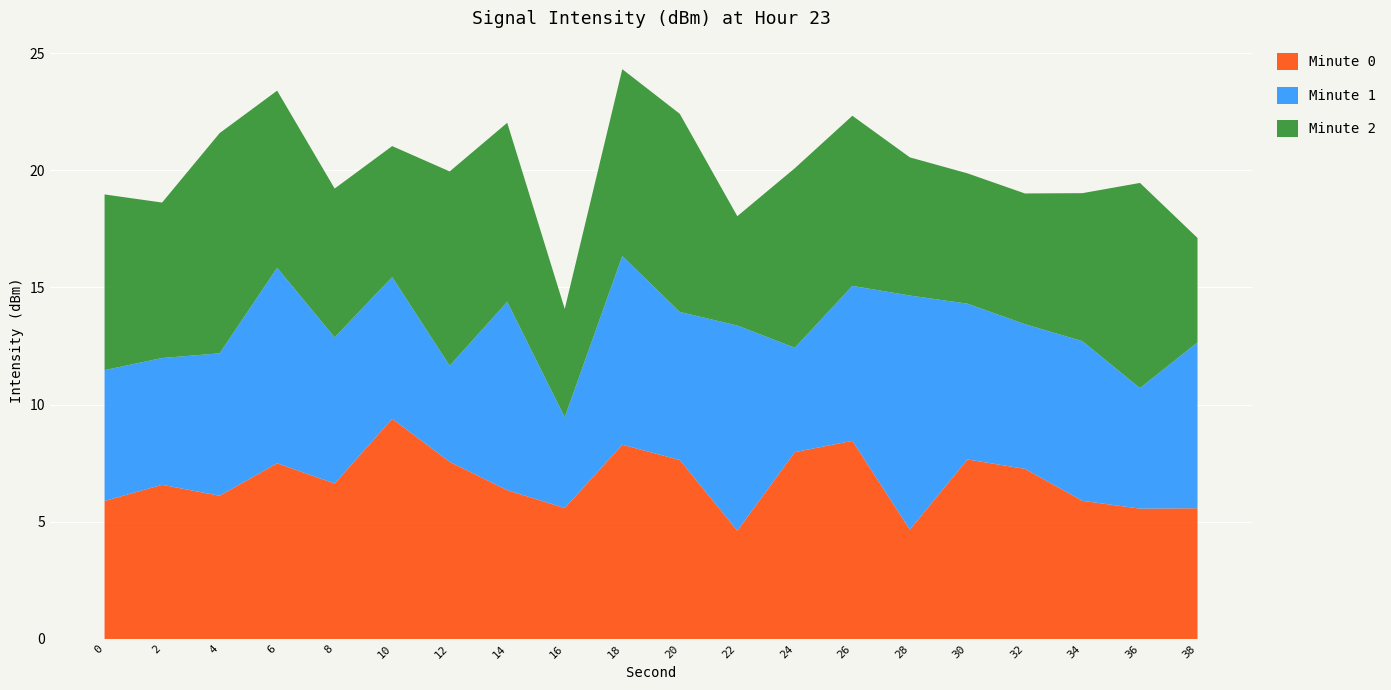

What is the total value across all series at 6?

23.4